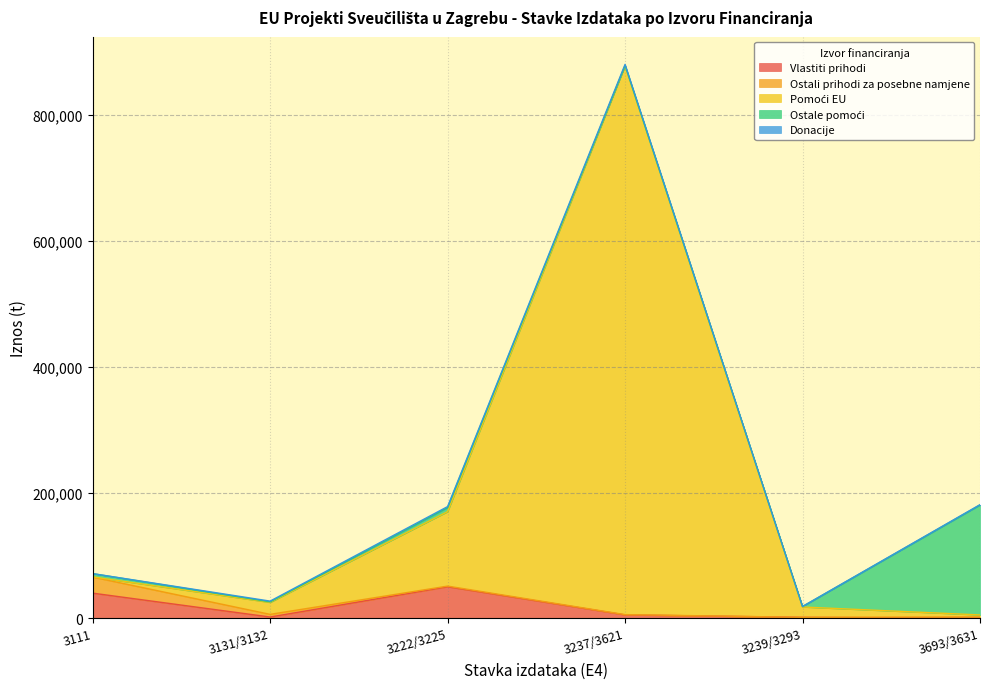

How many series are shown in this chart?

5